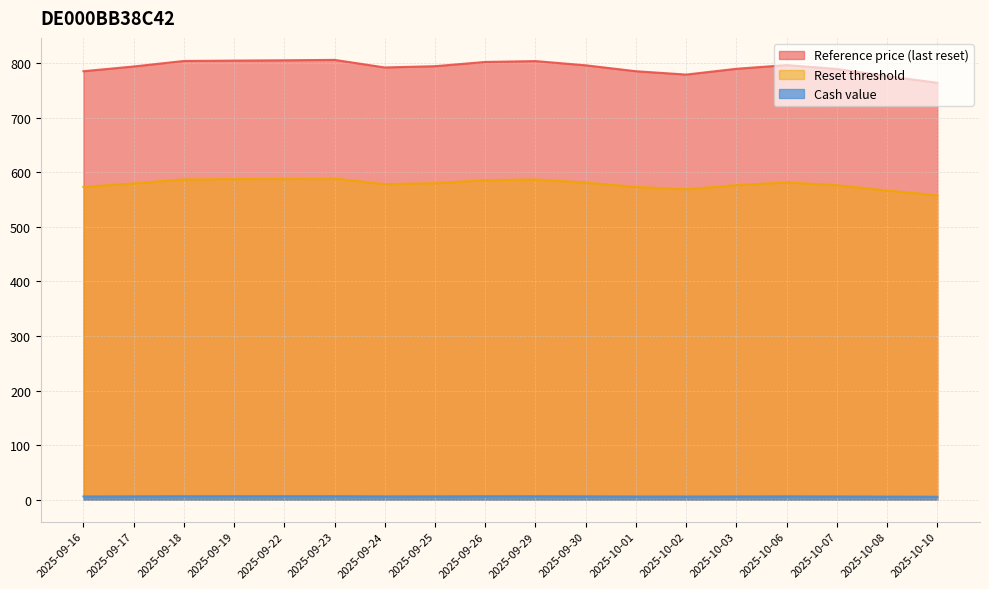

Which category has the highest value across all series?

2025-09-23